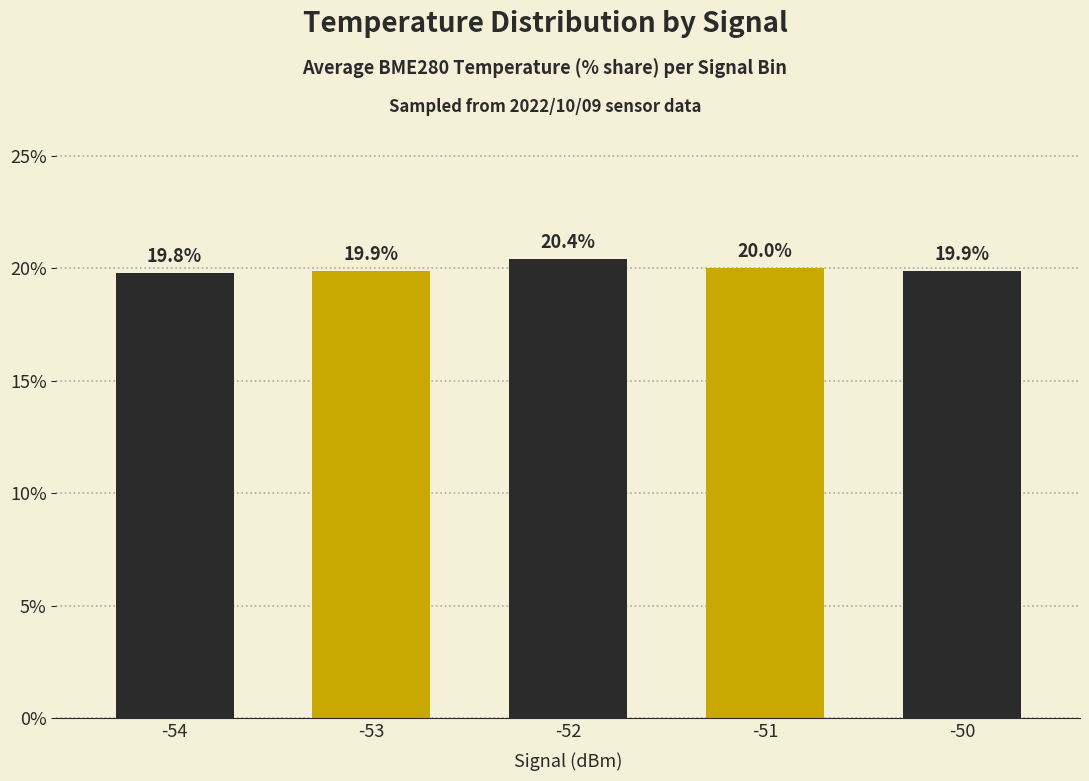

What is the sum of the values at -54 and -52?

40.2